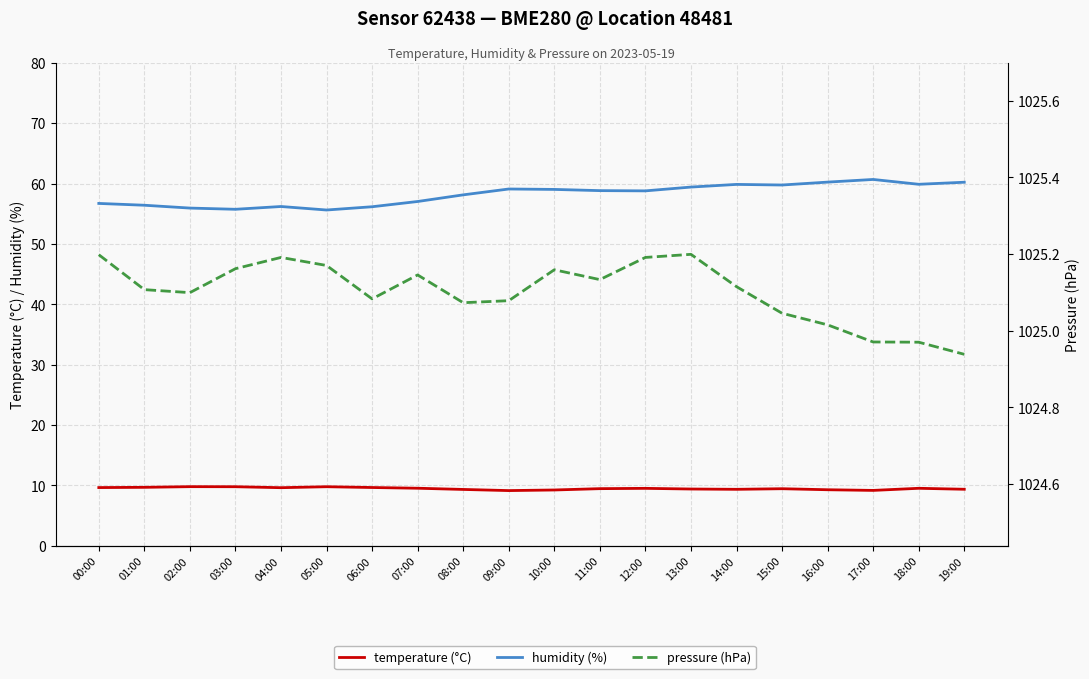

At which label does humidity (%) first exceed 58?

08:00